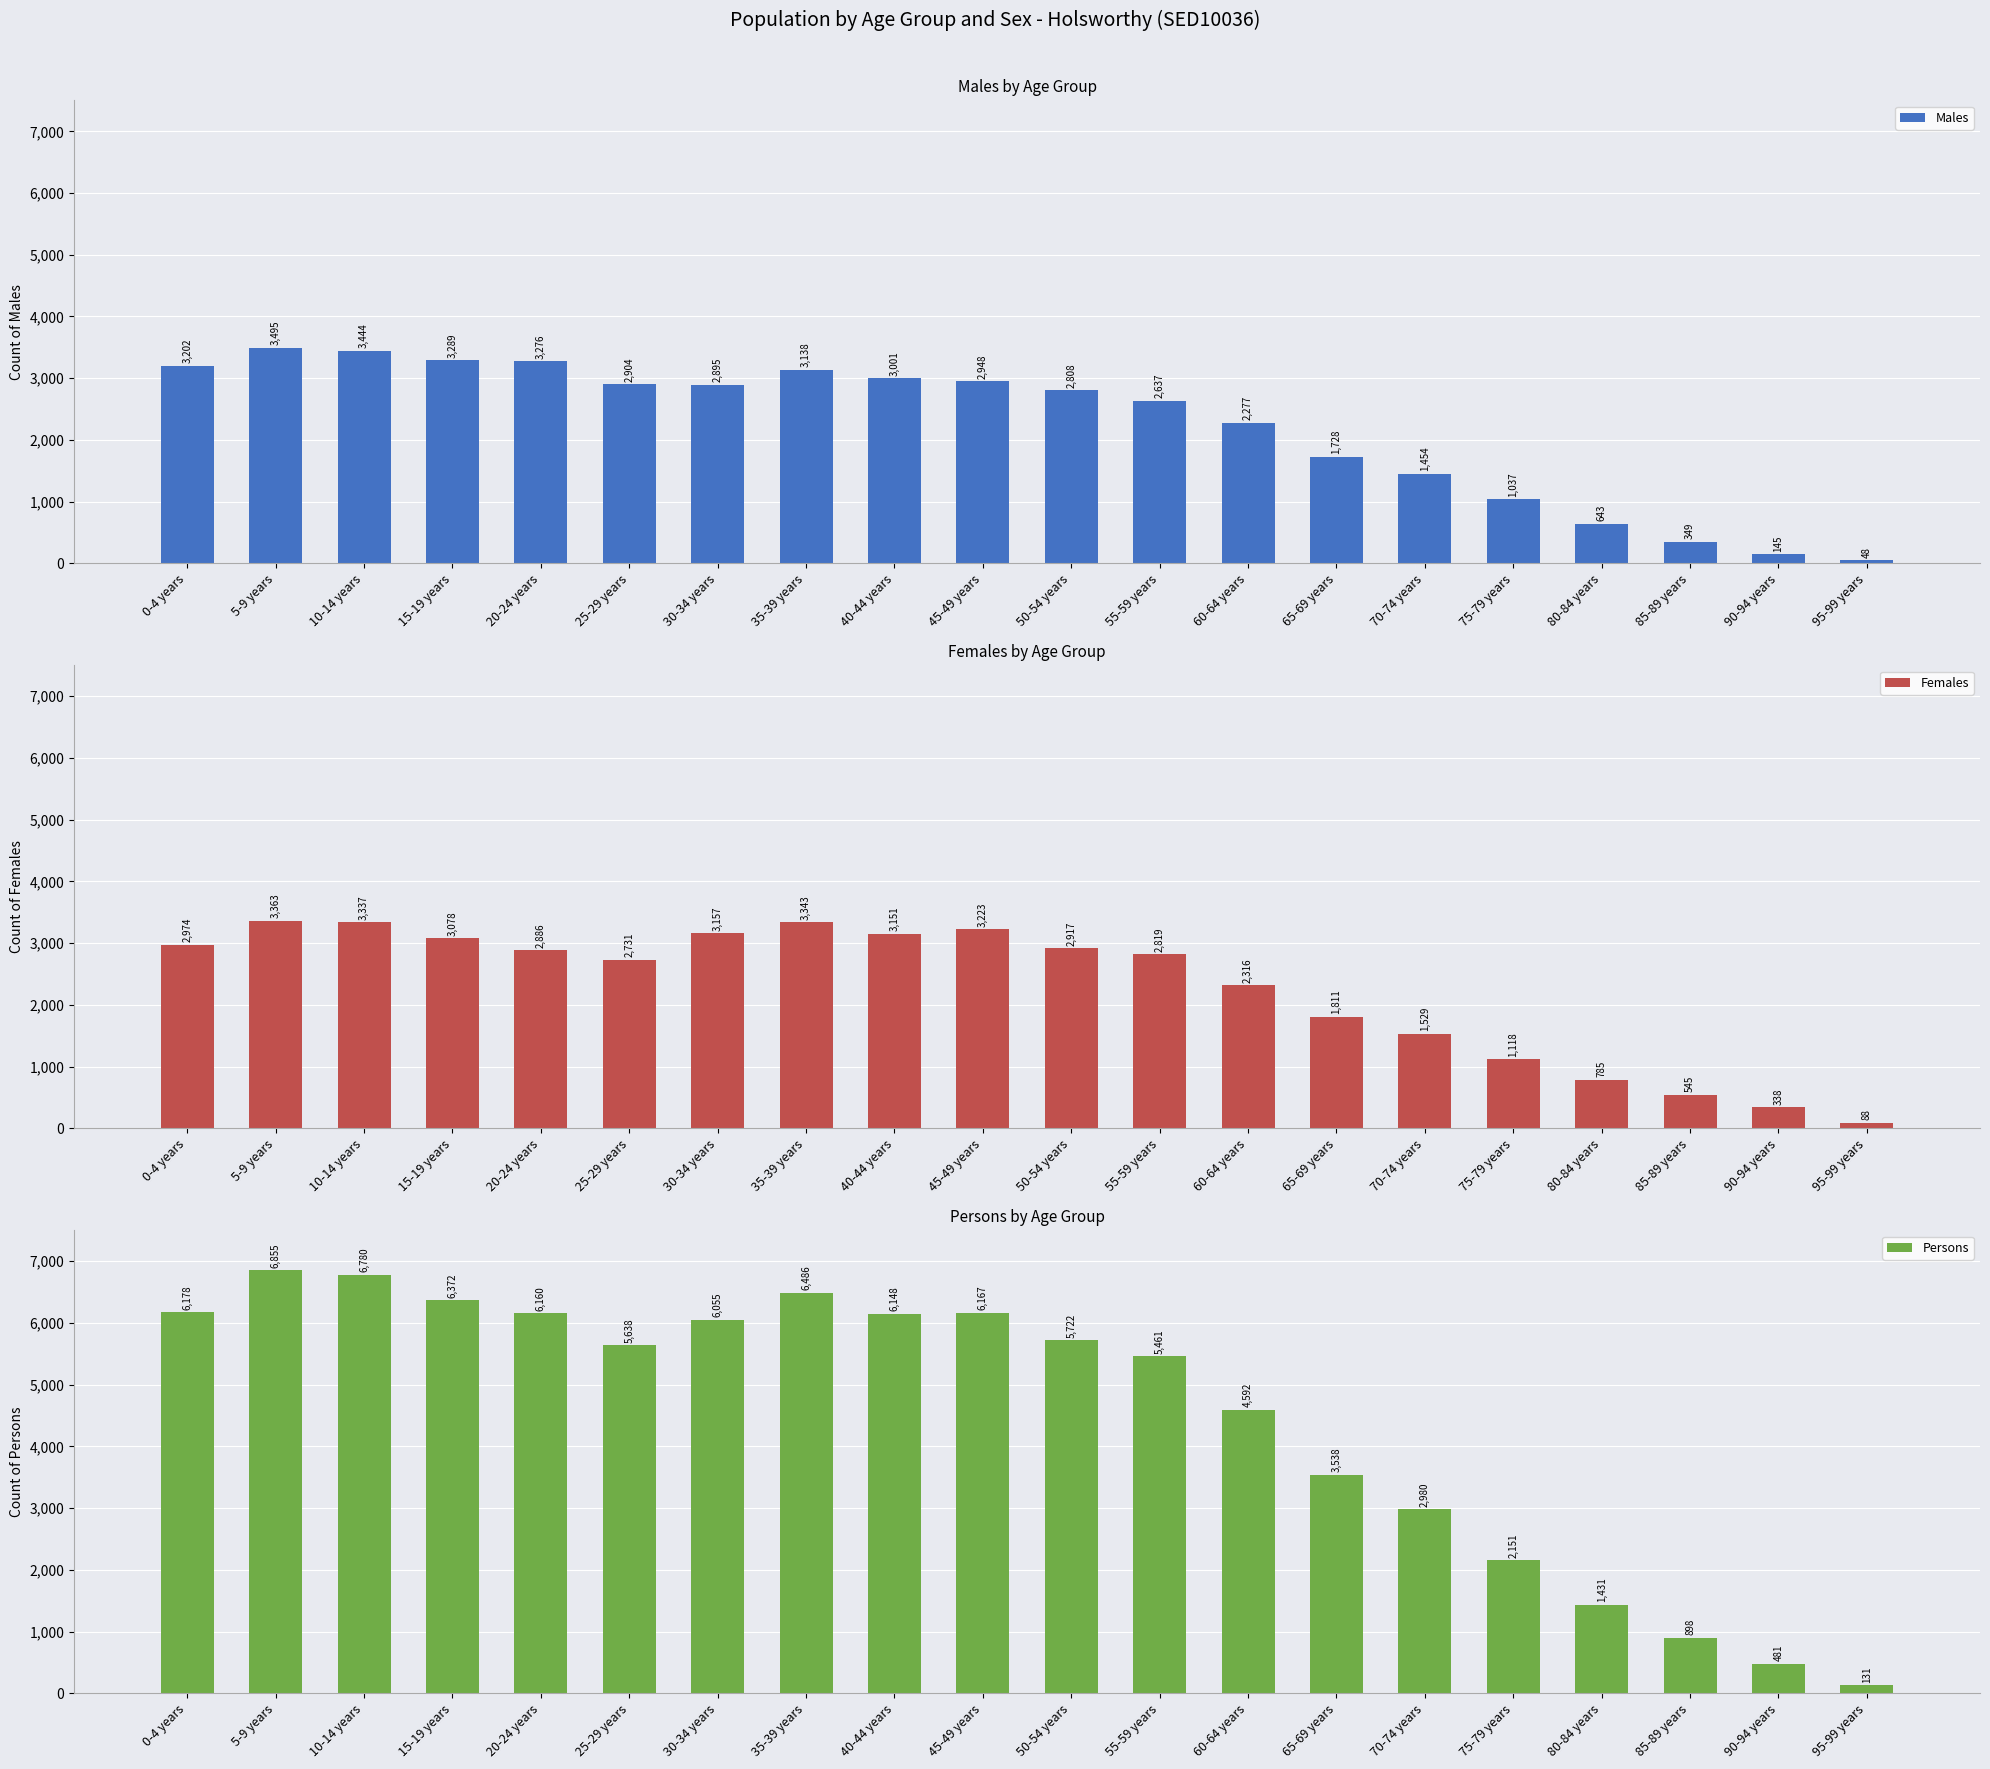

True or false: Females has a value of 1118 at 75-79 years.

True